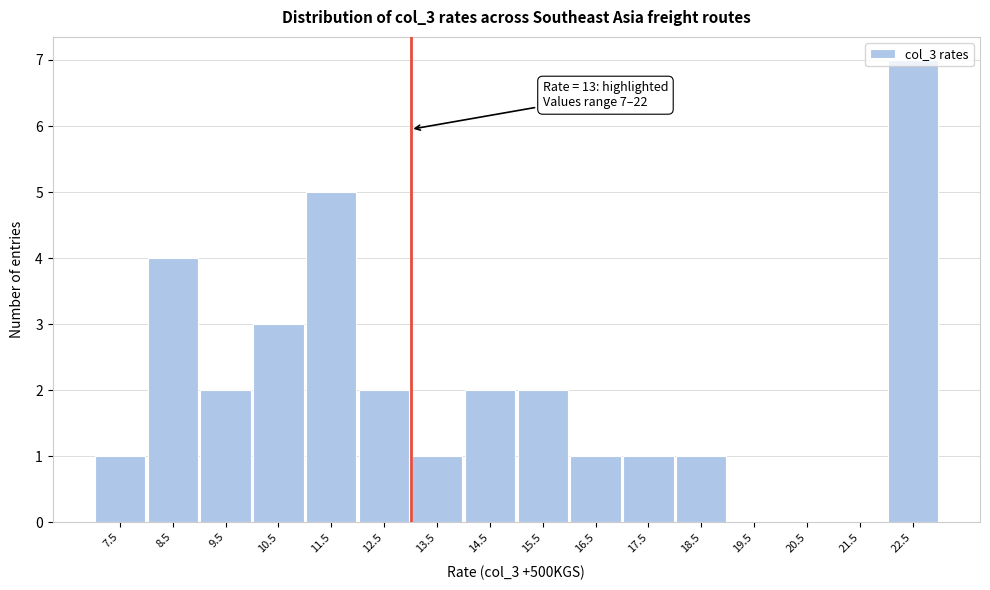

Over which range of the x-axis is the bar tallest?

22 to 23